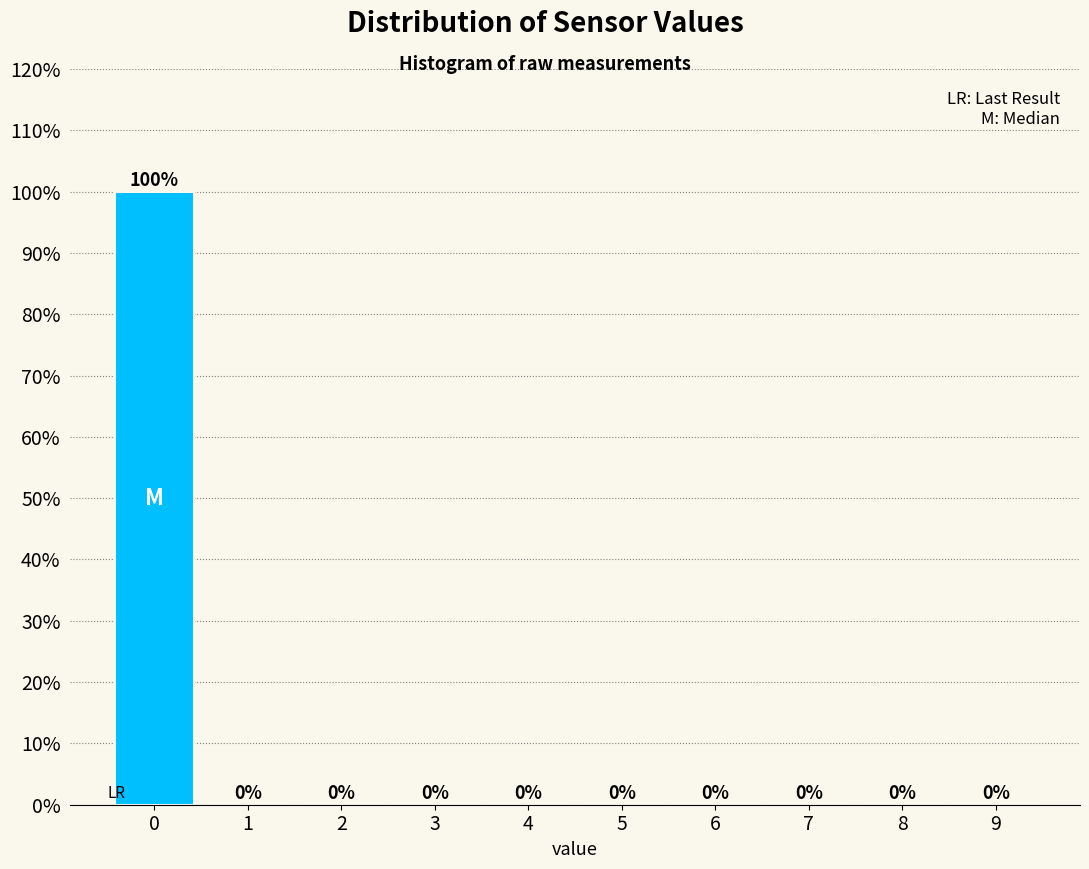

How tall is the bar that spans -0.5 to 0.5 on the x-axis?

100